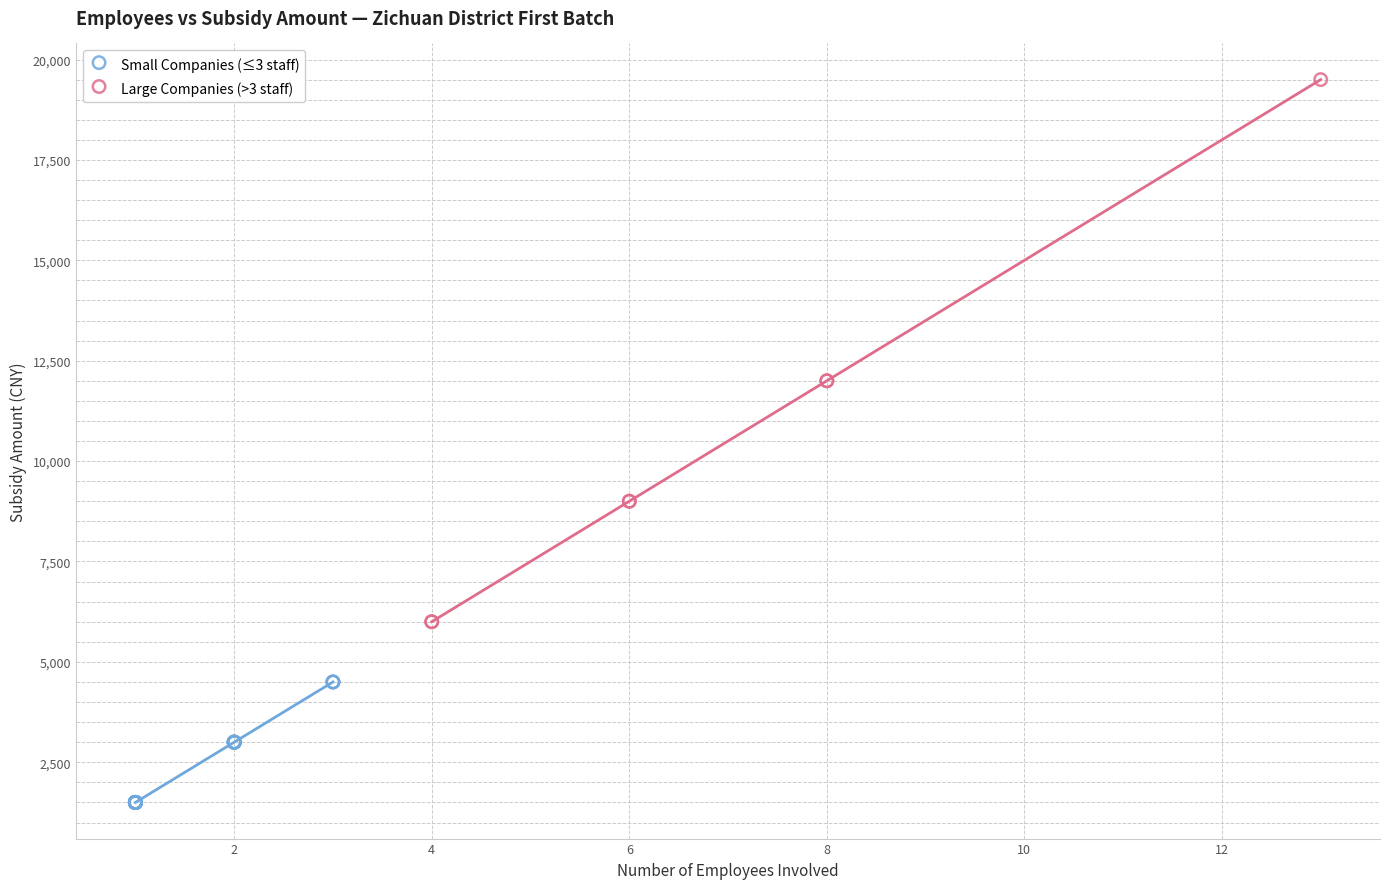

Which series has the largest Y range (max minus min)?

Large Companies (>3 staff)